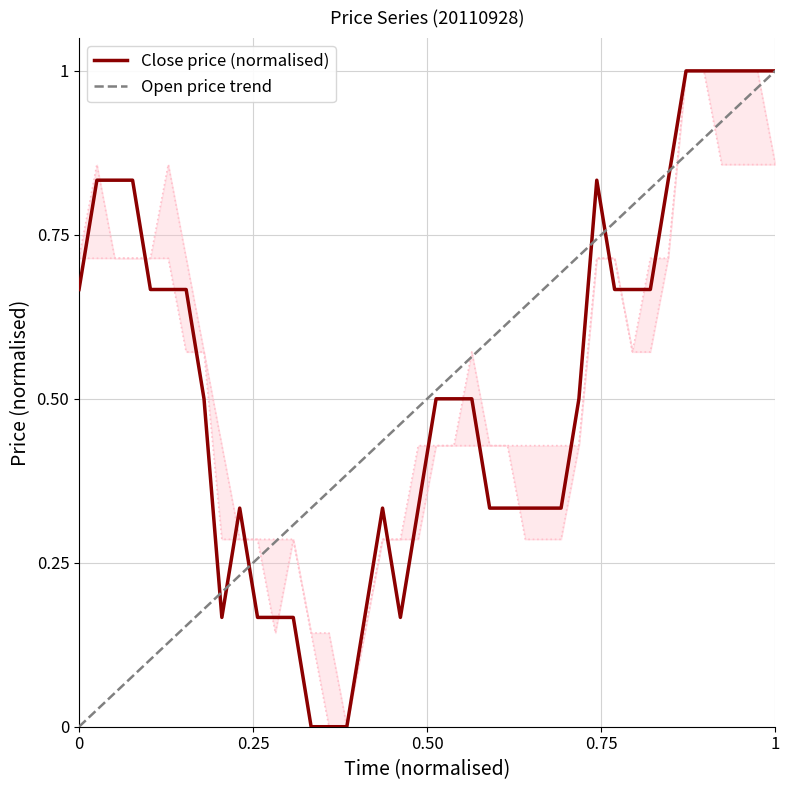

What is the highest value of the Close price (normalised) series?

1.0